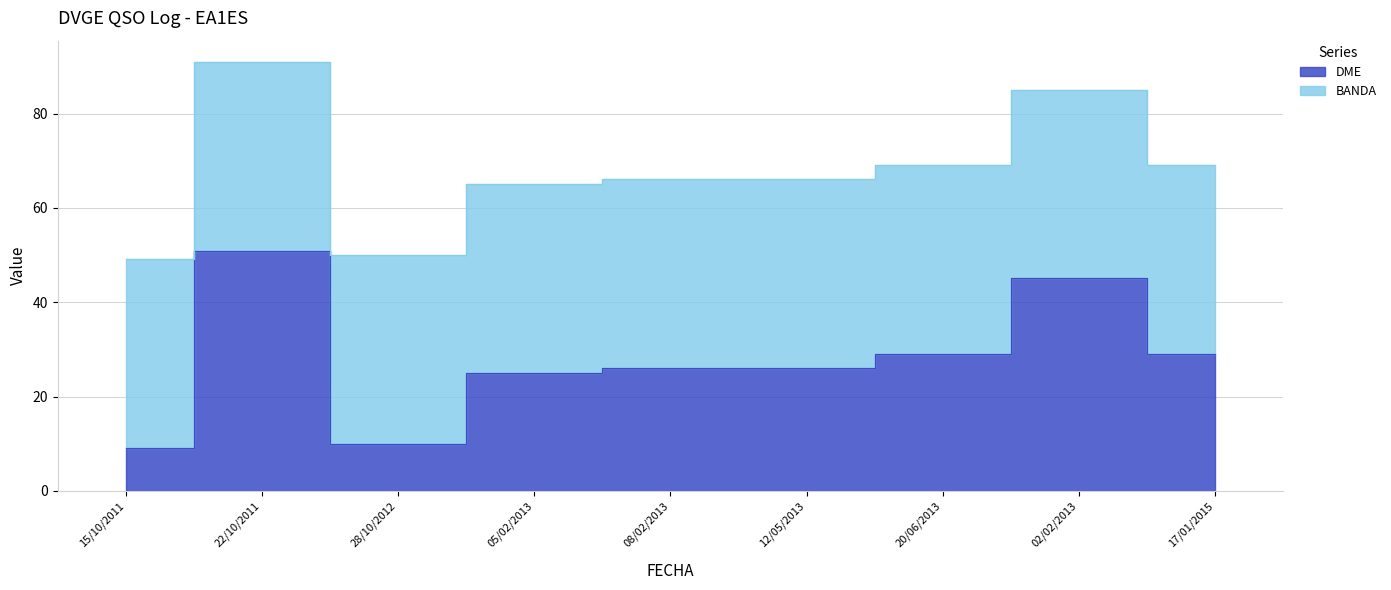

What is the change in value from 05/02/2013 to 02/02/2013?

+20.1